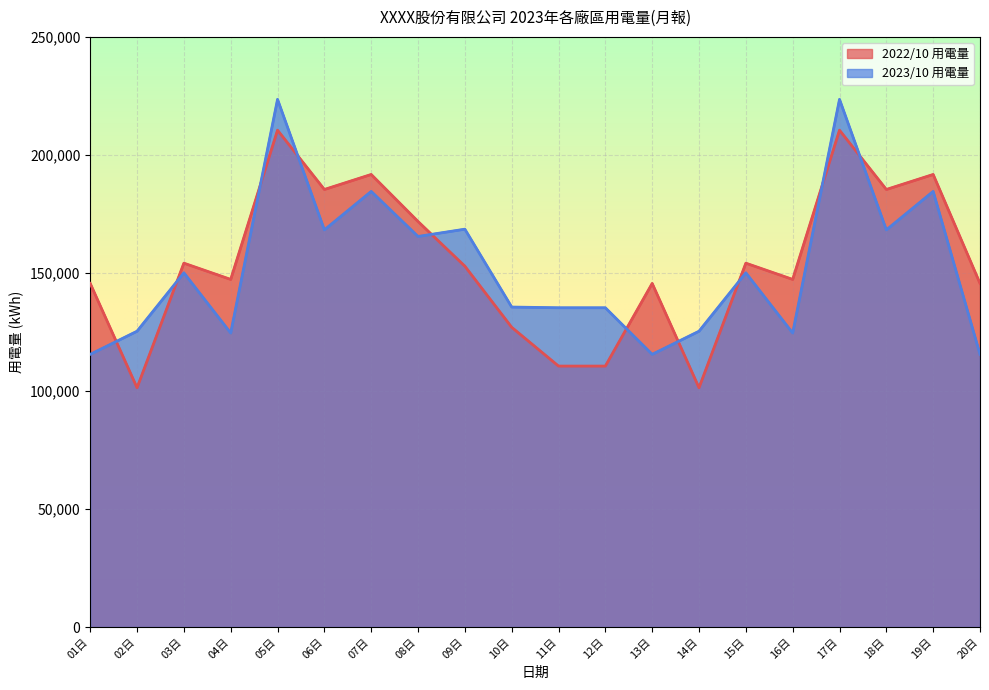

How many times do 2023/10 用電量 and 2022/10 用電量 cross each other?

10